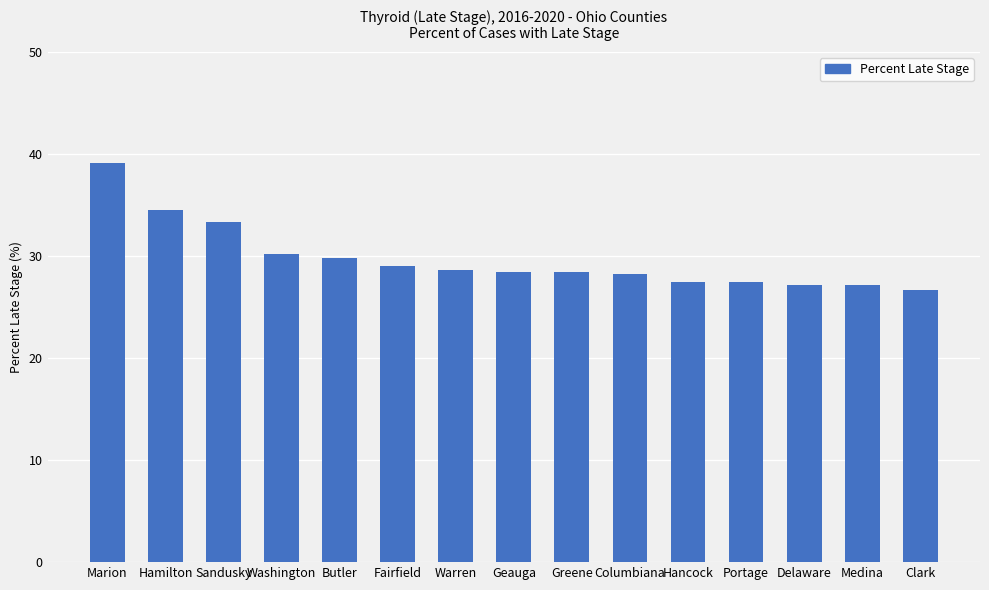

What position from the right is Portage?

4